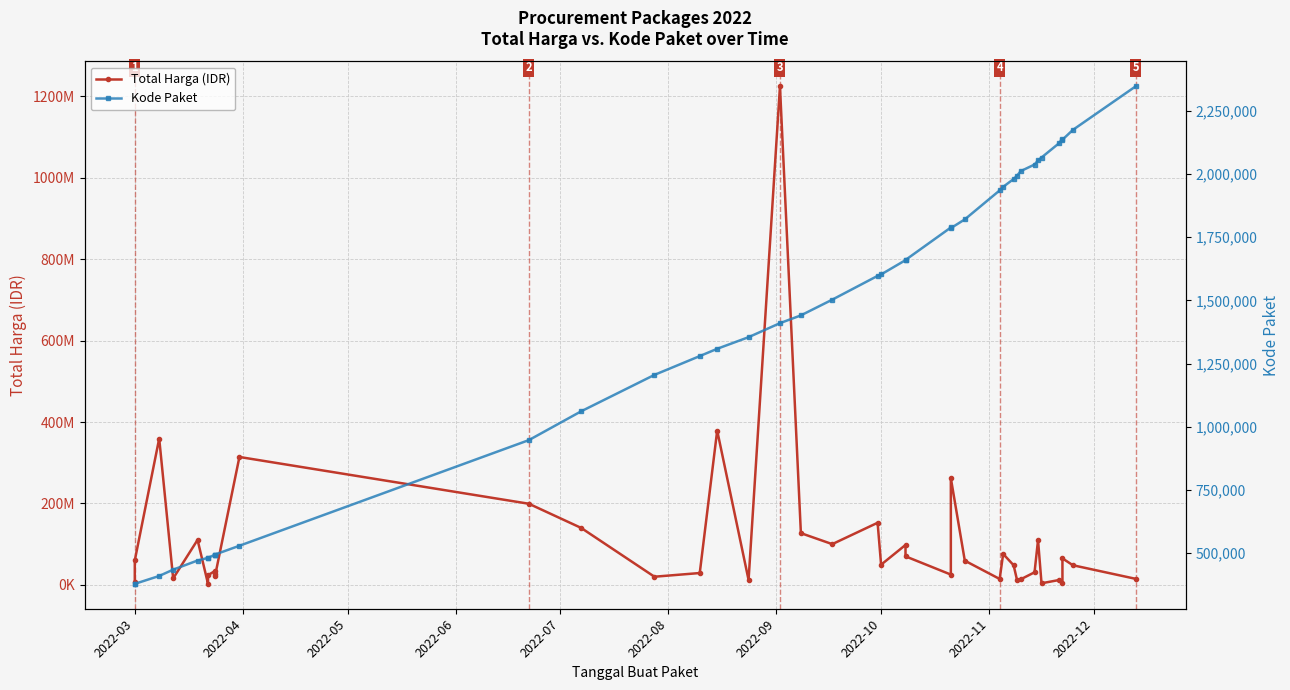

What is the average value of the Total Harga (IDR) series?

109389879